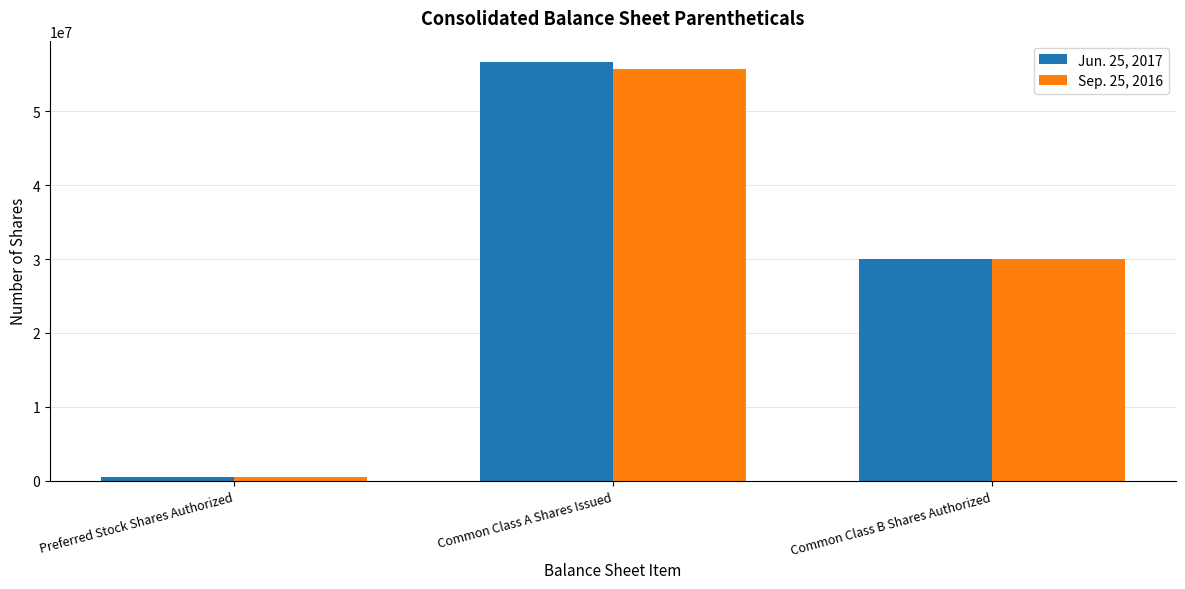

What is the average value of the Sep. 25, 2016 series?

28757000